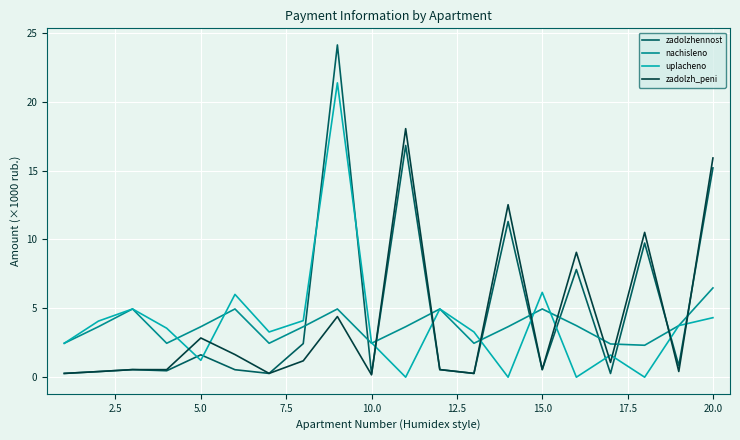

Which series has the widest spread of values?

zadolzhennost